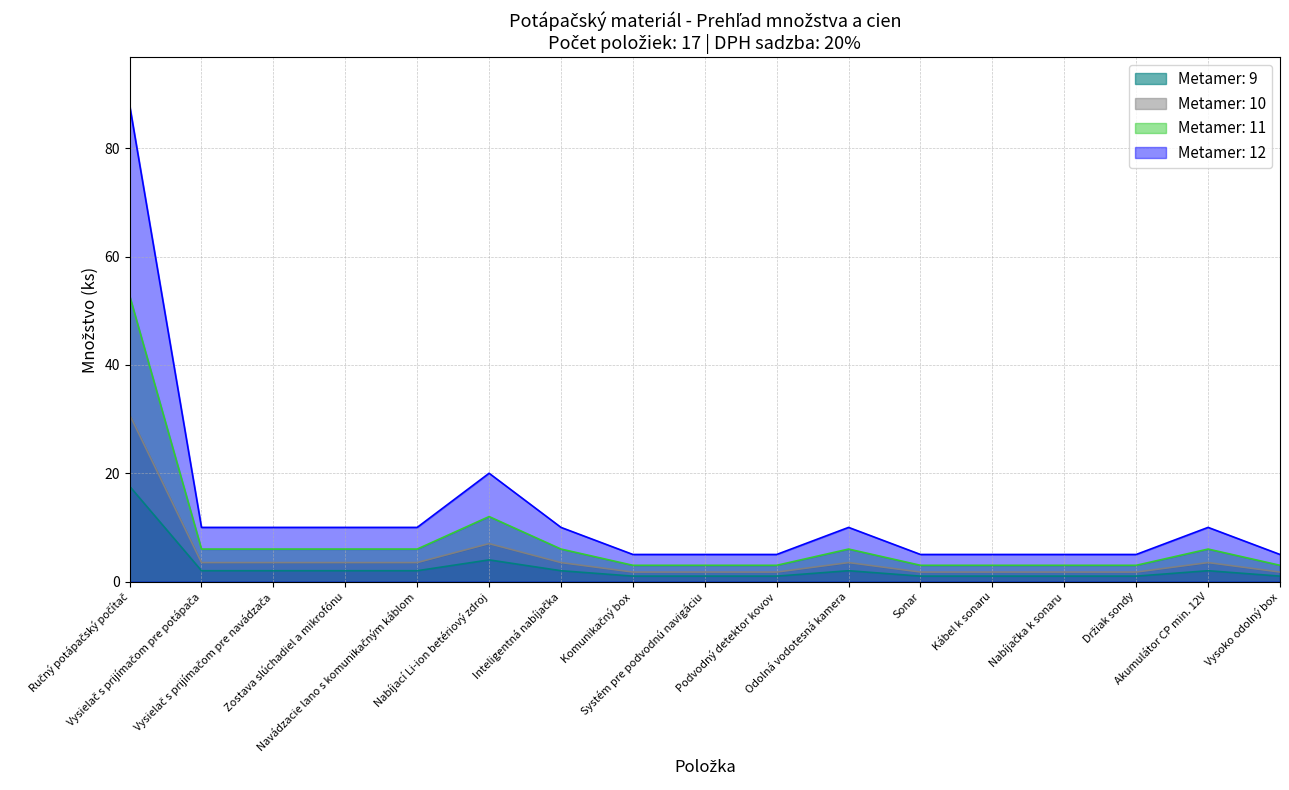

What is the maximum value shown in the chart?

88.0